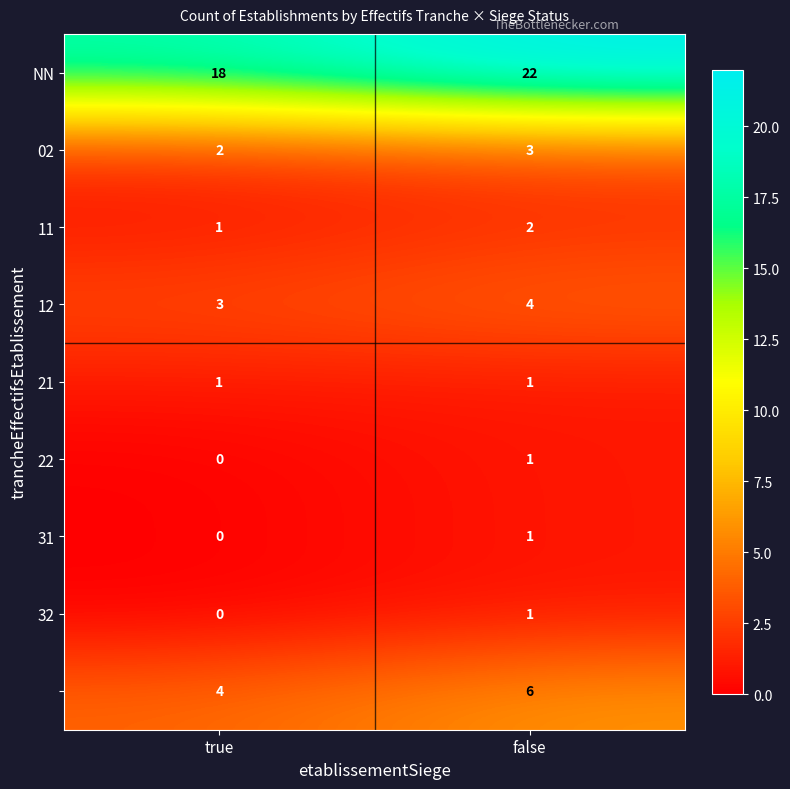

What is the spread (max minus min) of values at true?

18